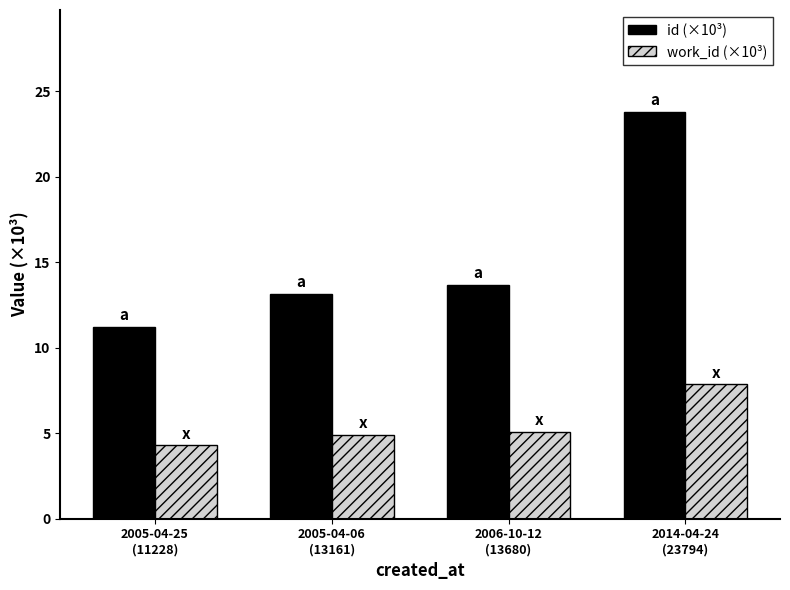

What is the value of the work_id (×10³) bar at the 2nd from the left?

4.9